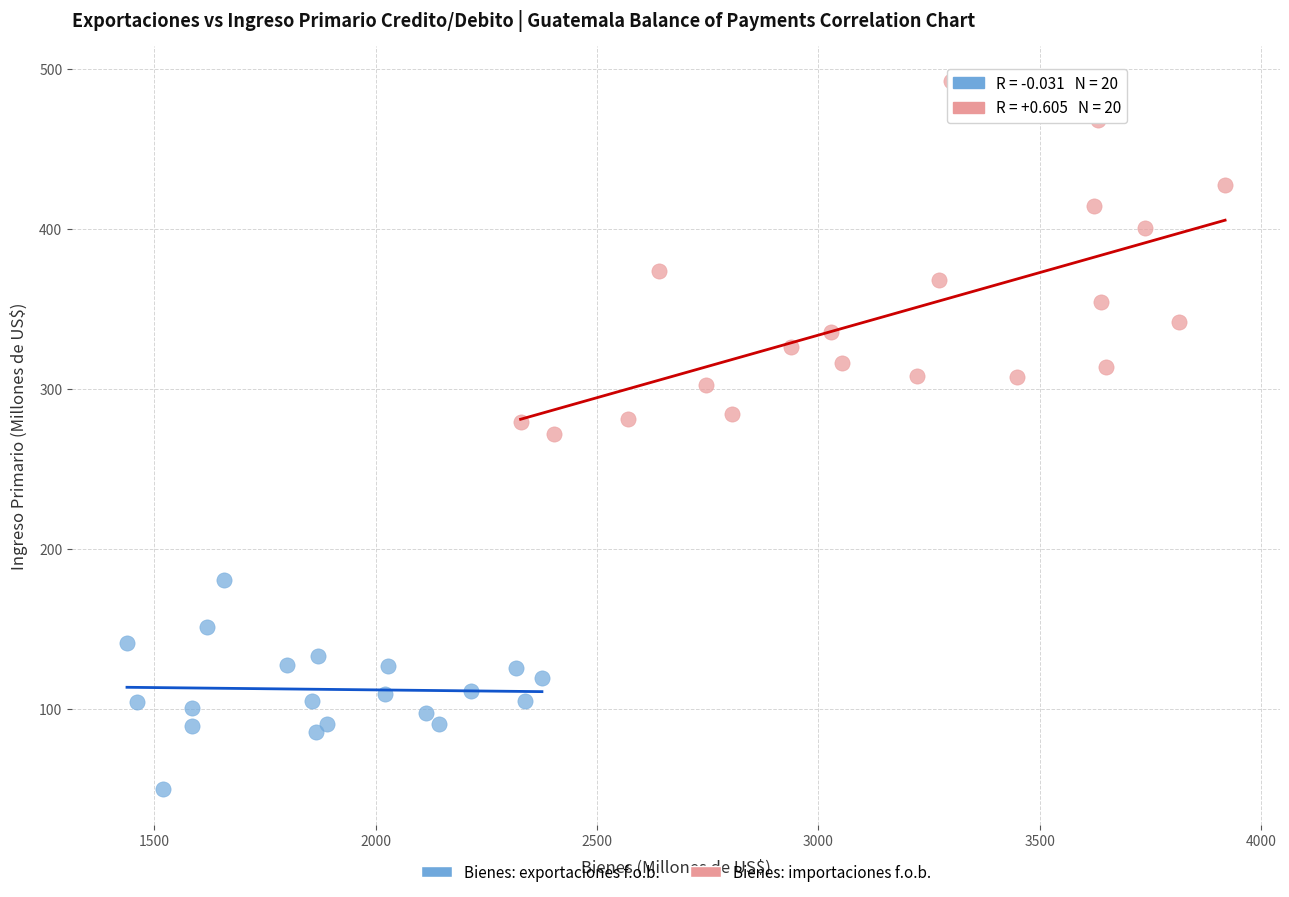

What are all the series names shown in the legend?

Bienes: exportaciones f.o.b., Bienes: importaciones f.o.b.